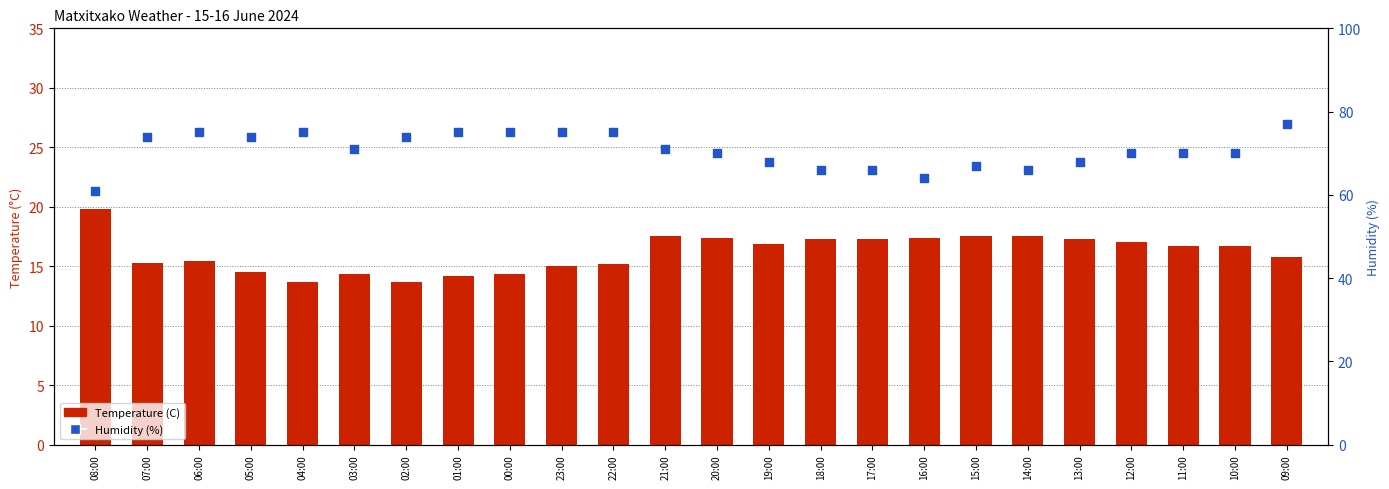

Which series contains the lowest Y value?

Temperature (C)